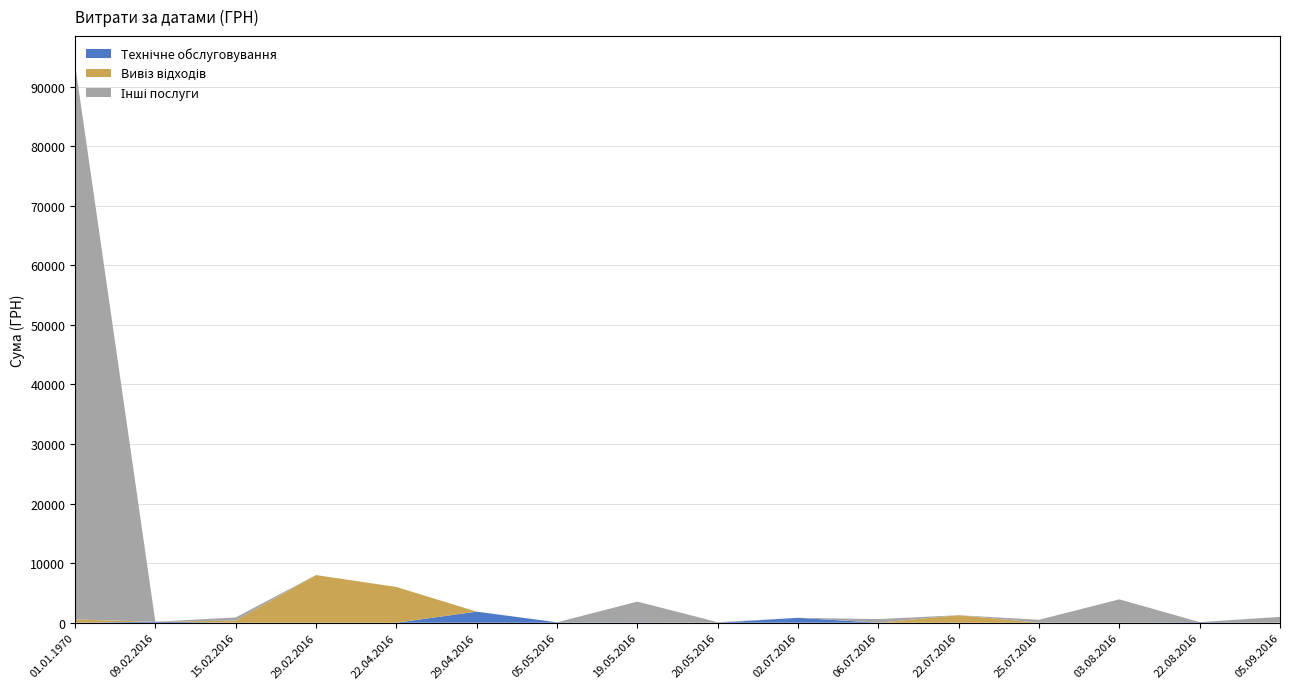

Reading left to right, what are all the values shown in this chart?

Технічне обслуговування: 11.3	164.5	0.0	0.0	0.0	1855.0	64.9	40.8	0.0	820.0	0.0	0.0	0.0	0.0	98.3	0.0
Вивіз відходів: 523.6	0.0	361.8	8000.0	6000.0	0.0	0.0	0.0	0.0	0.0	0.0	1260.3	0.0	0.0	0.0	0.0
Інші послуги: 93271.9	0.0	516.8	0.0	0.0	0.0	0.0	3500.0	89.7	0.0	600.0	0.0	487.7	3921.9	0.0	979.2